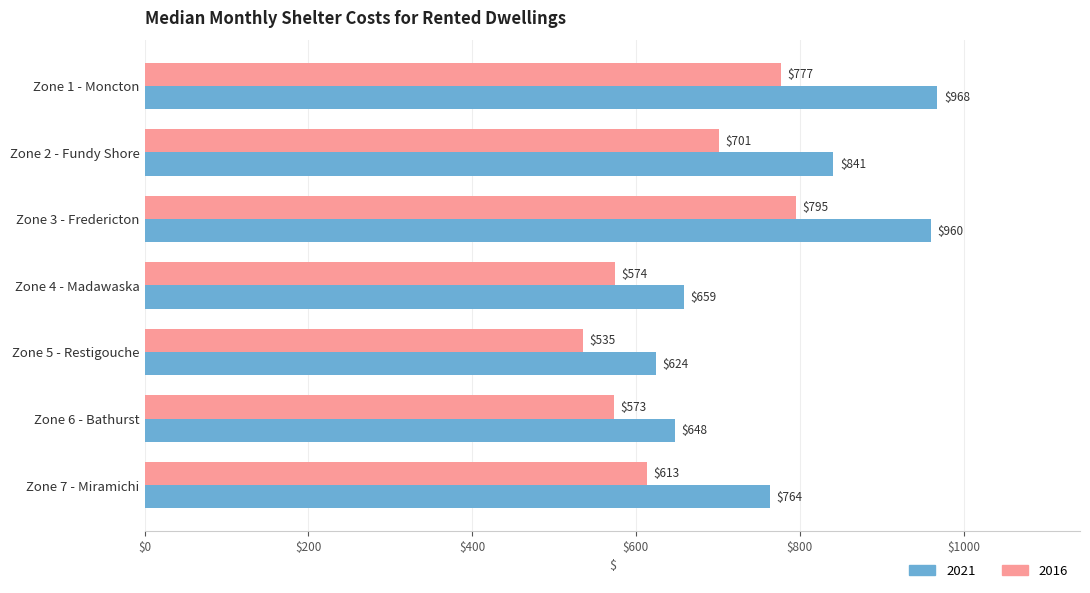

How many categories are shown in the chart?

7